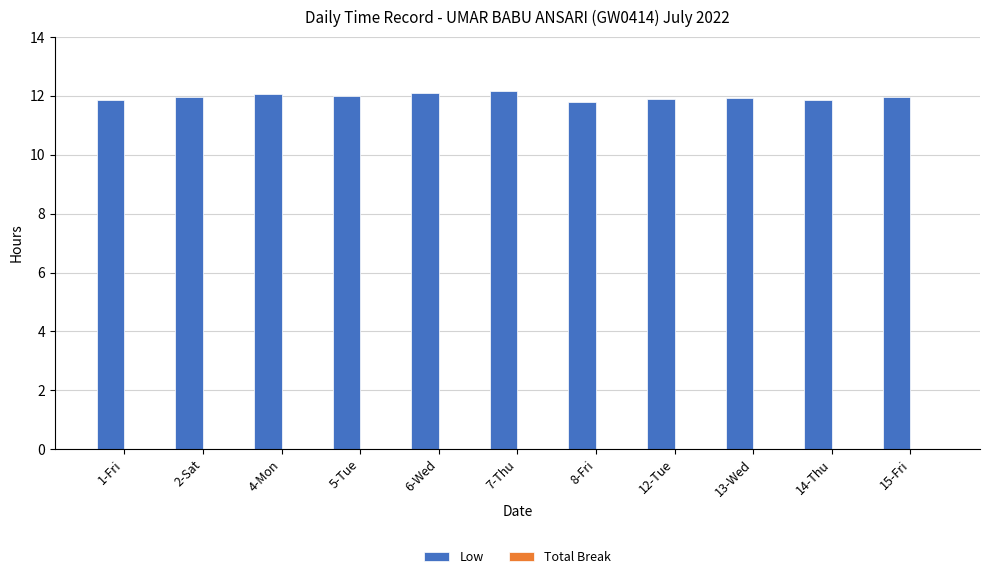

What is the label of the 8th bar from the right?

5-Tue